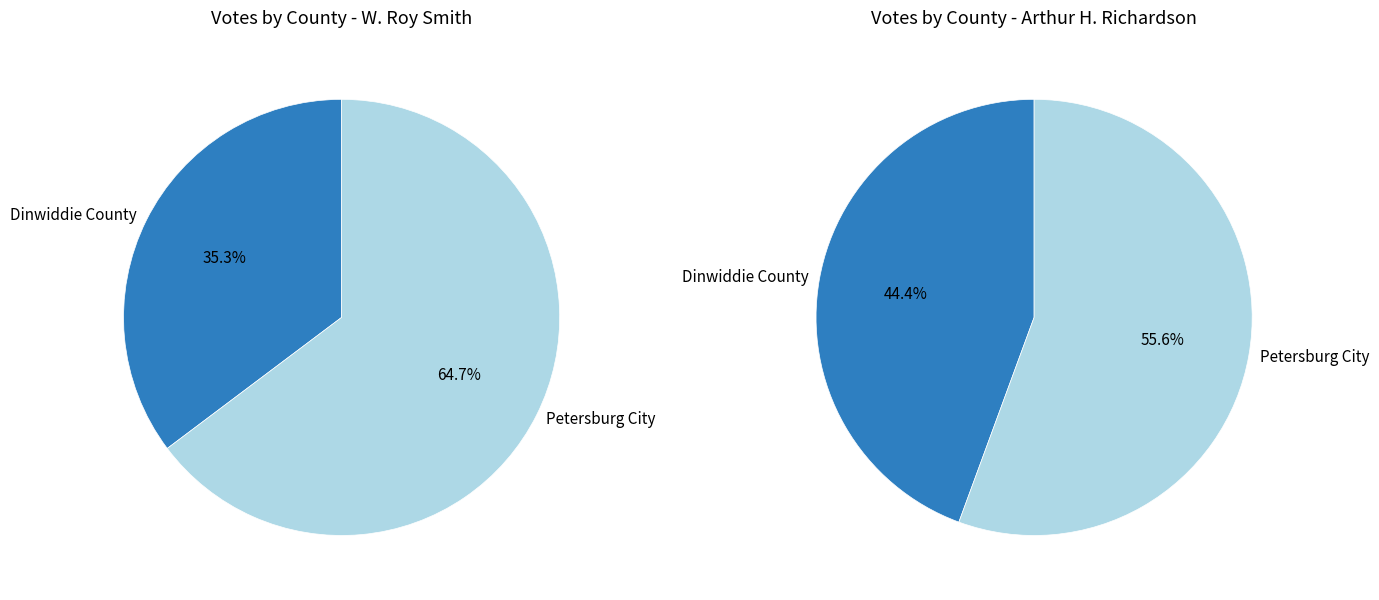

To the nearest percent, what portion does Dinwiddie County represent?

44%